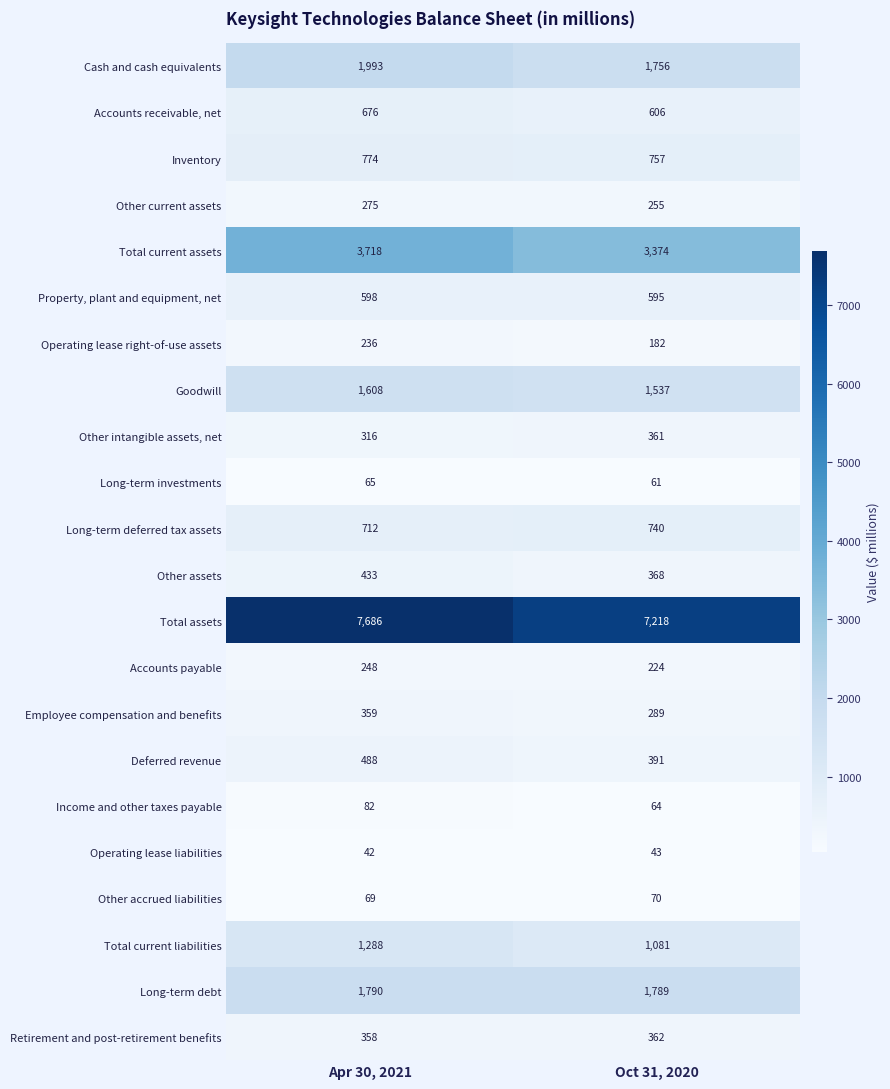

Where is Other intangible assets, net nearest to the value 338?

Apr 30, 2021